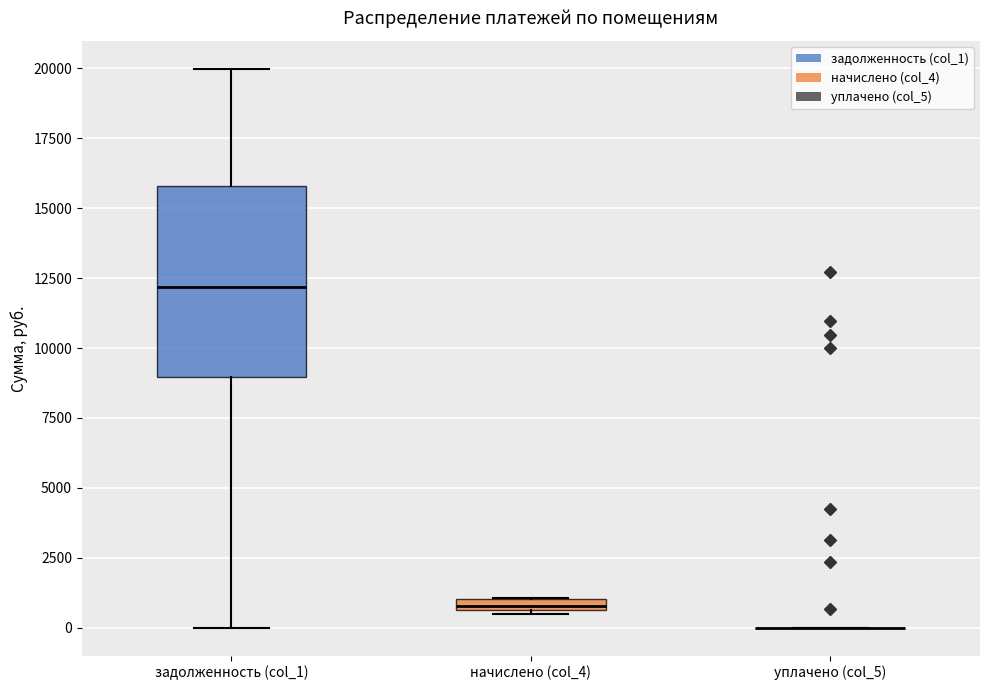

Where is the lower edge of the box for задолженность (col_1) on the y-axis? The values are not printed on the chart, so give them approximately, as read against the axis.

9000